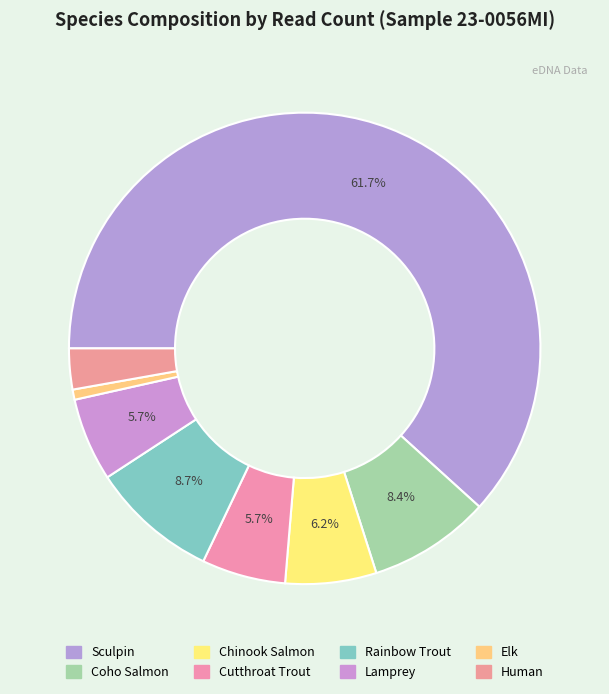

What is the smallest slice in the pie chart?

Elk